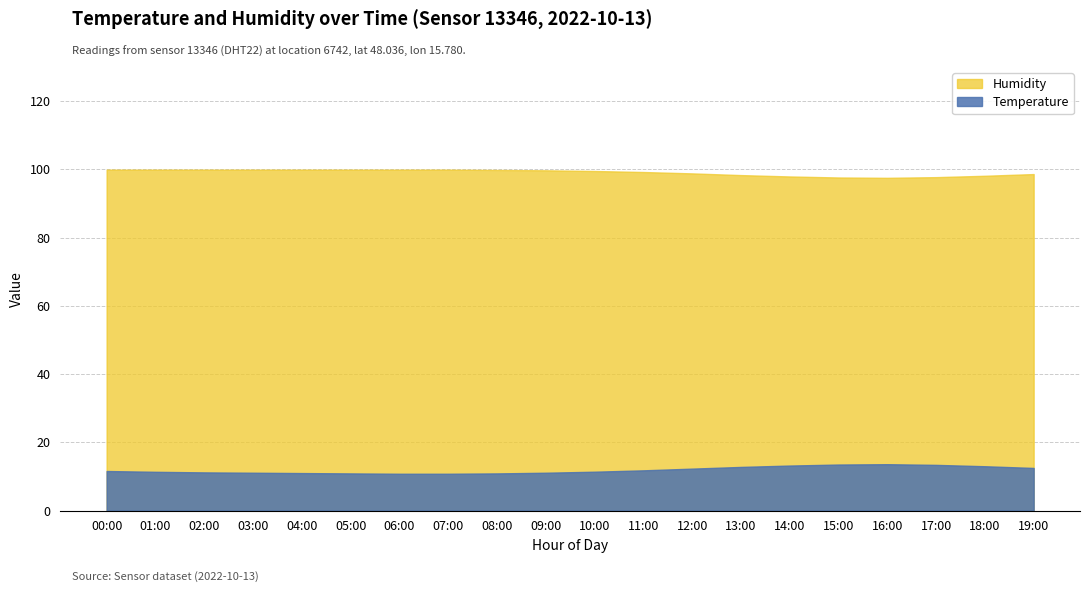

At which label does Humidity first exceed 99?

00:00